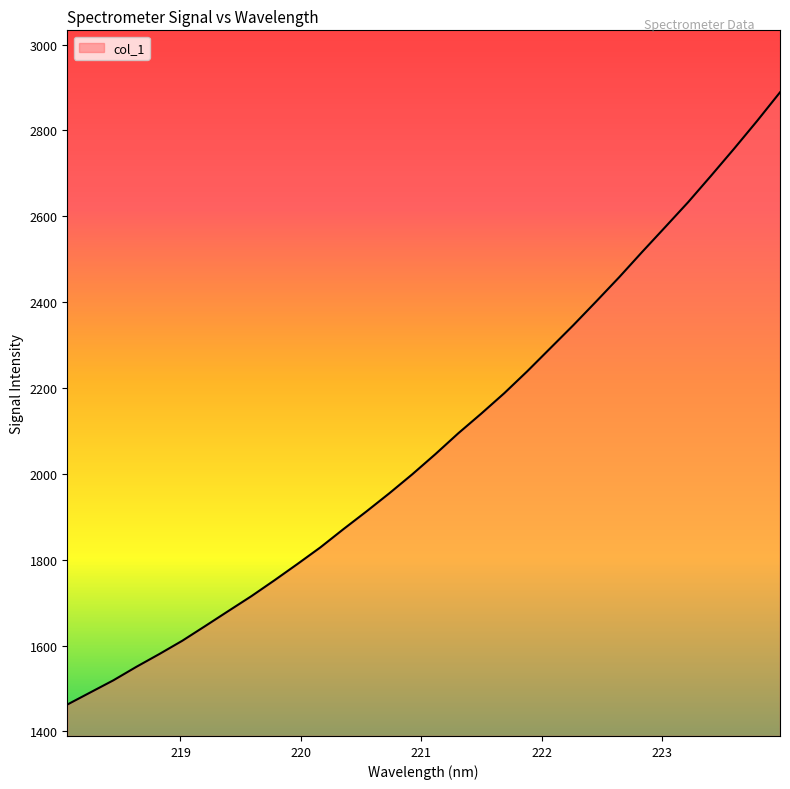

What is the smallest value displayed?

1462.4